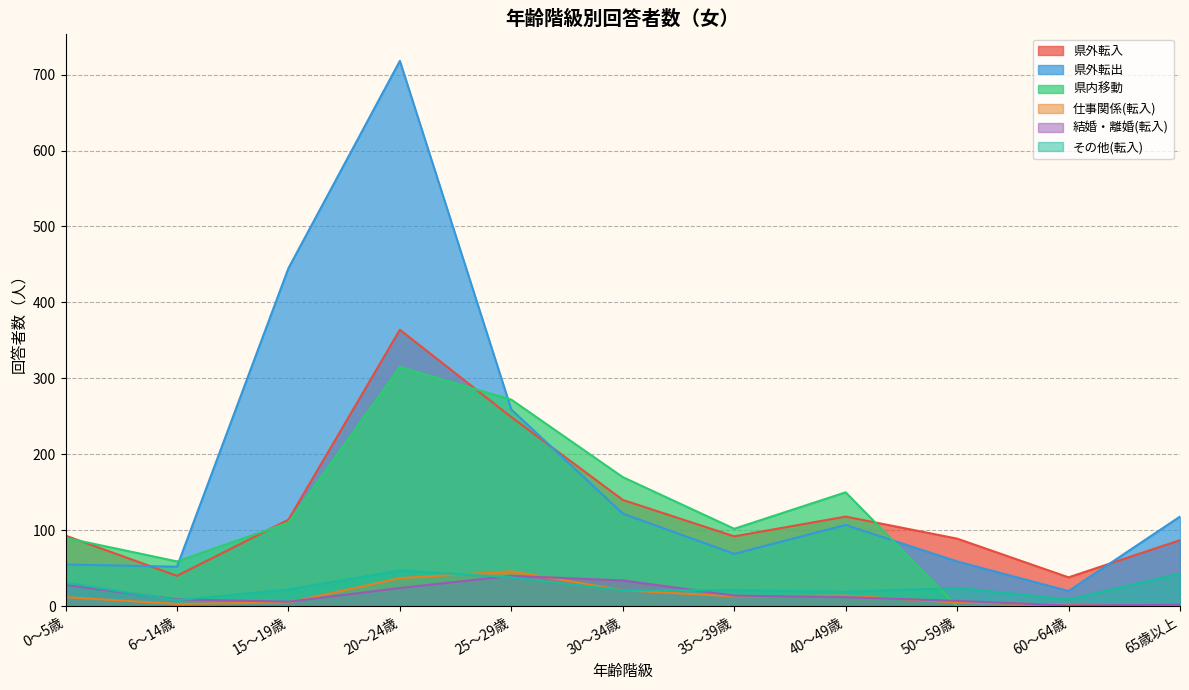

Reading left to right, list all the values displayed in this chart.

県外転入: 0～5歳=93	6～14歳=40	15～19歳=114	20～24歳=364	25～29歳=249	30～34歳=140	35～39歳=92	40～49歳=118	50～59歳=89	60～64歳=38	65歳以上=87
県外転出: 0～5歳=55	6～14歳=52	15～19歳=445	20～24歳=718	25～29歳=259	30～34歳=122	35～39歳=69	40～49歳=107	50～59歳=59	60～64歳=20	65歳以上=118
県内移動: 0～5歳=90	6～14歳=59	15～19歳=110	20～24歳=315	25～29歳=272	30～34歳=170	35～39歳=102	40～49歳=150	50～59歳=0	60～64歳=0	65歳以上=0
仕事関係(転入): 0～5歳=12	6～14歳=3	15～19歳=5	20～24歳=37	25～29歳=46	30～34歳=21	35～39歳=13	40～49歳=14	50～59歳=5	60～64歳=2	65歳以上=0
結婚・離婚(転入): 0～5歳=28	6～14歳=9	15～19歳=6	20～24歳=24	25～29歳=40	30～34歳=34	35～39歳=14	40～49歳=12	50～59歳=7	60～64歳=1	65歳以上=2
その他(転入): 0～5歳=31	6～14歳=8	15～19歳=22	20～24歳=47	25～29歳=38	30～34歳=21	35～39歳=21	40～49歳=19	50～59歳=24	60～64歳=9	65歳以上=43